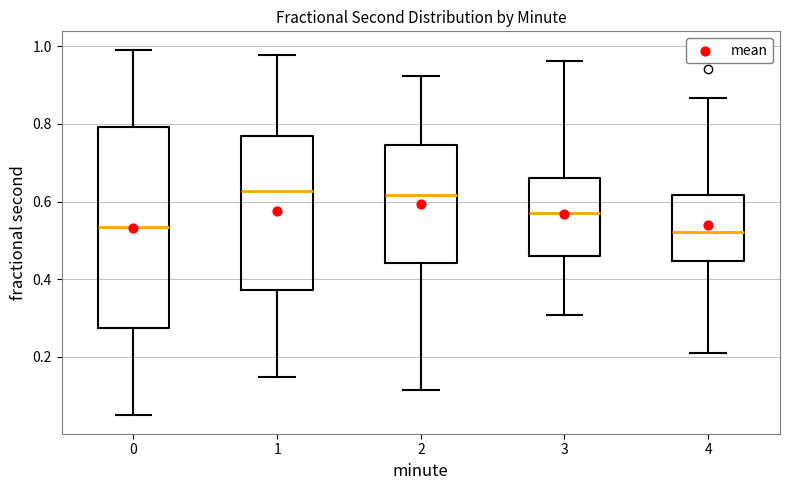

Reading left to right, transcribe this box plot: for each box, give where its median line is, the range the box spans, and where its two whiskers end, as read against the y-axis. The values are not printed on the chart, so give them approximately, as read against the axis.

0: median 0.54, box 0.28 to 0.80, whiskers 0.04 to 1.00
1: median 0.62, box 0.38 to 0.76, whiskers 0.14 to 0.98
2: median 0.62, box 0.44 to 0.74, whiskers 0.12 to 0.92
3: median 0.58, box 0.46 to 0.66, whiskers 0.30 to 0.96
4: median 0.52, box 0.44 to 0.62, whiskers 0.20 to 0.86